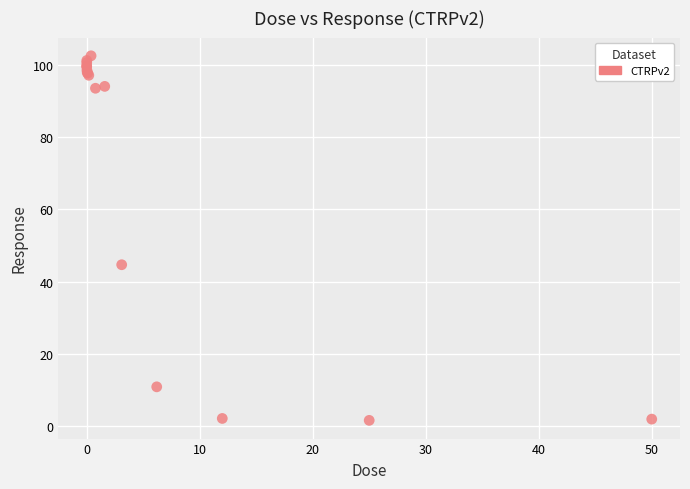

What Y value in the scatter plot is closest to 52?

44.7